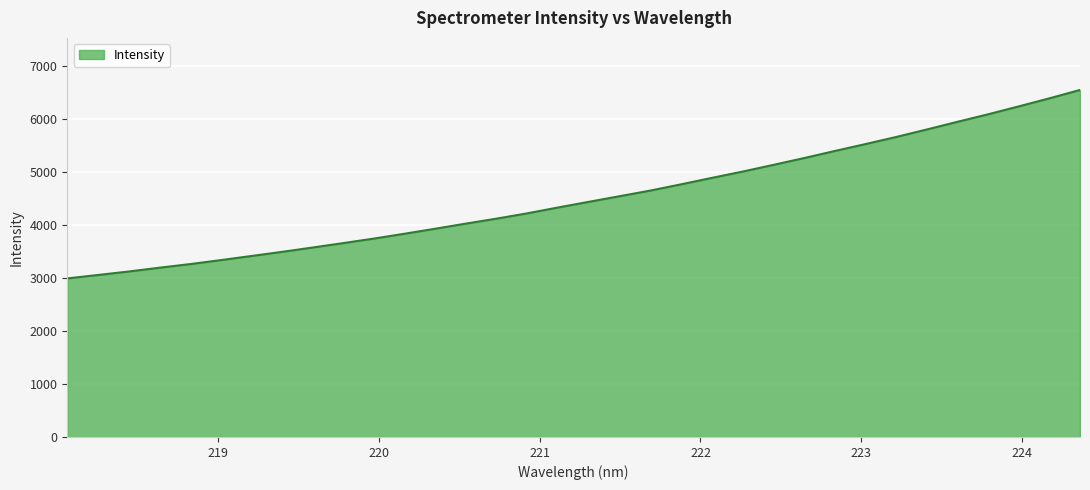

What is the maximum value shown in the chart?

6547.3